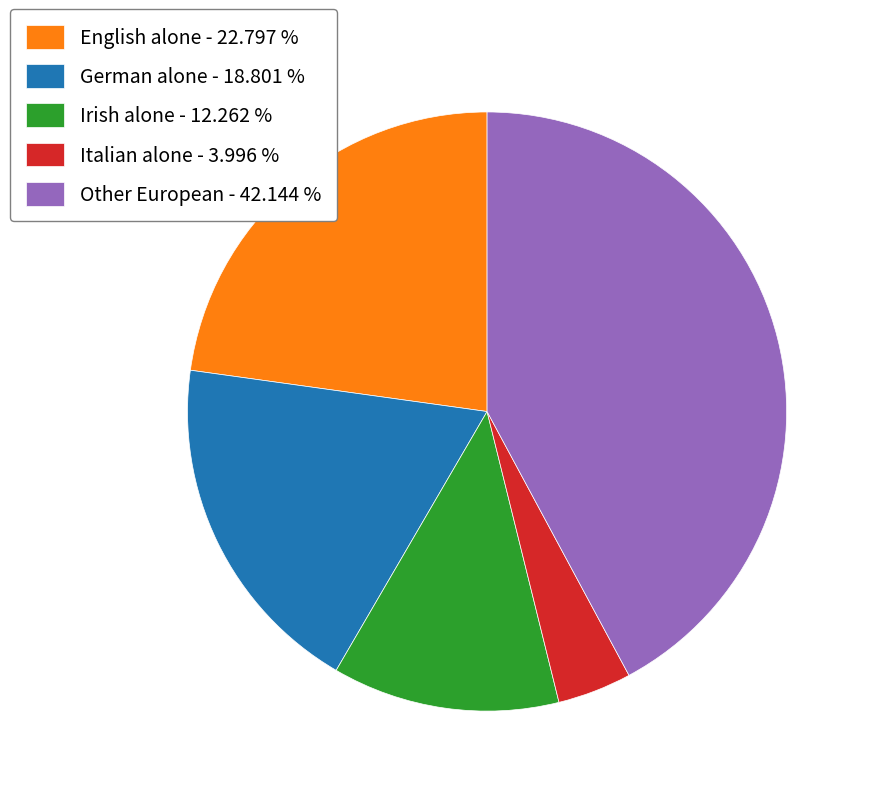

Is there a majority slice in this chart?

No